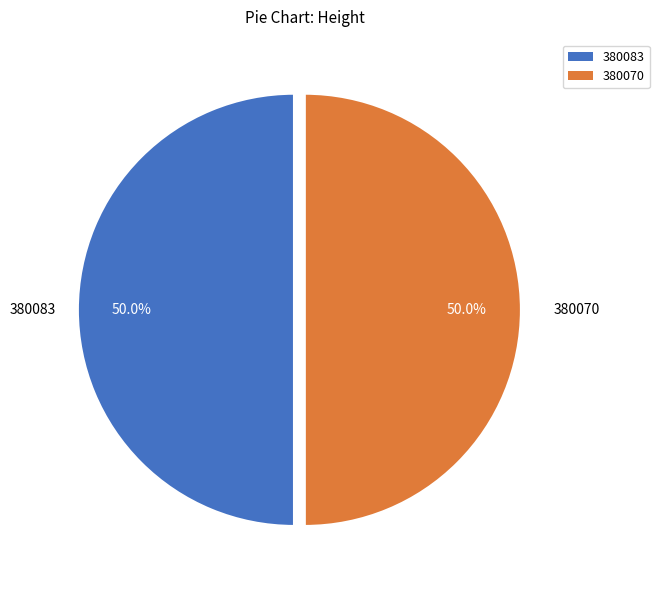

What is the ratio of the value at 380070 to the value at 380083?

1.0